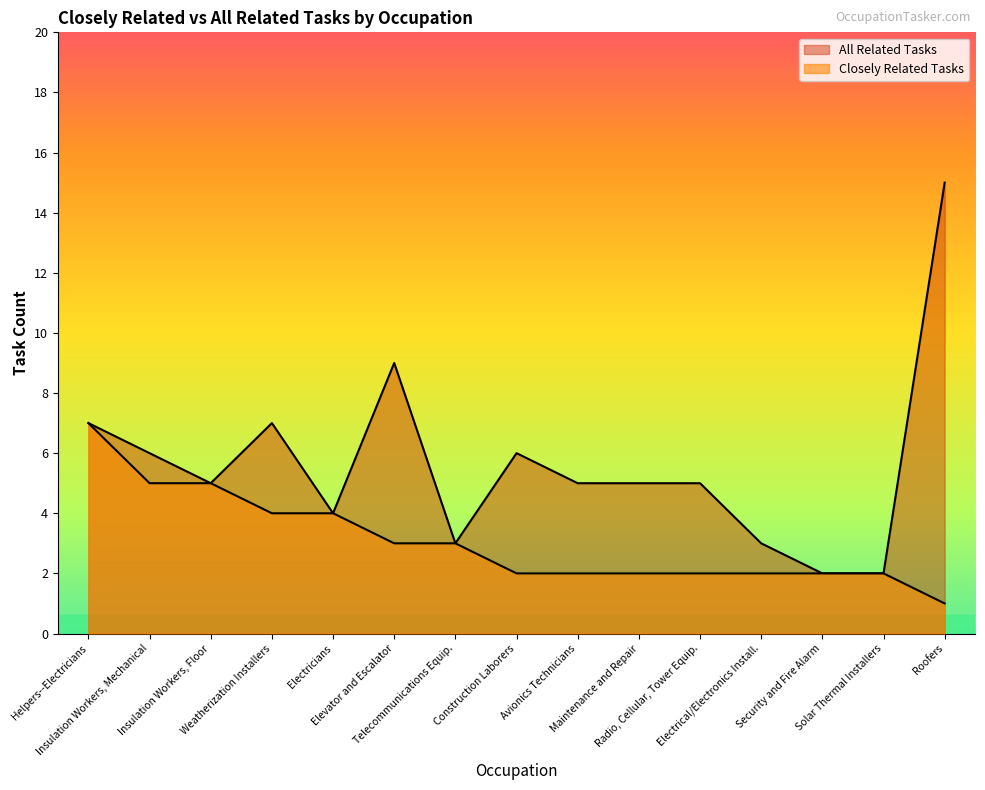

What is the sum of all closely_related values?

46